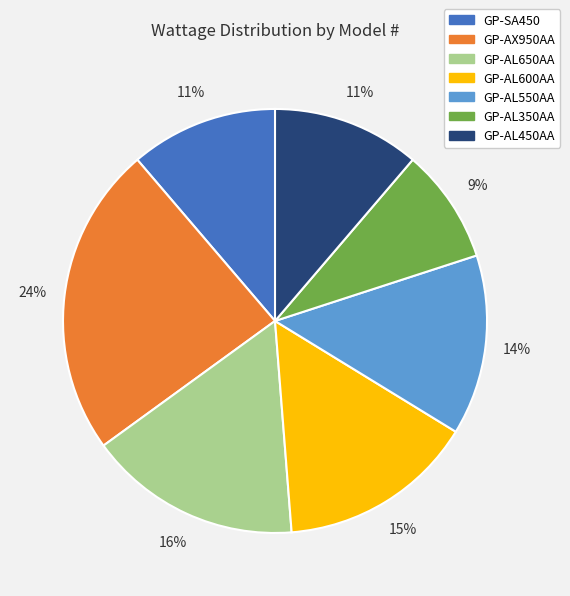

To the nearest percent, what is the difference between the GP-AL550AA and GP-AL600AA slice percentages?

1%